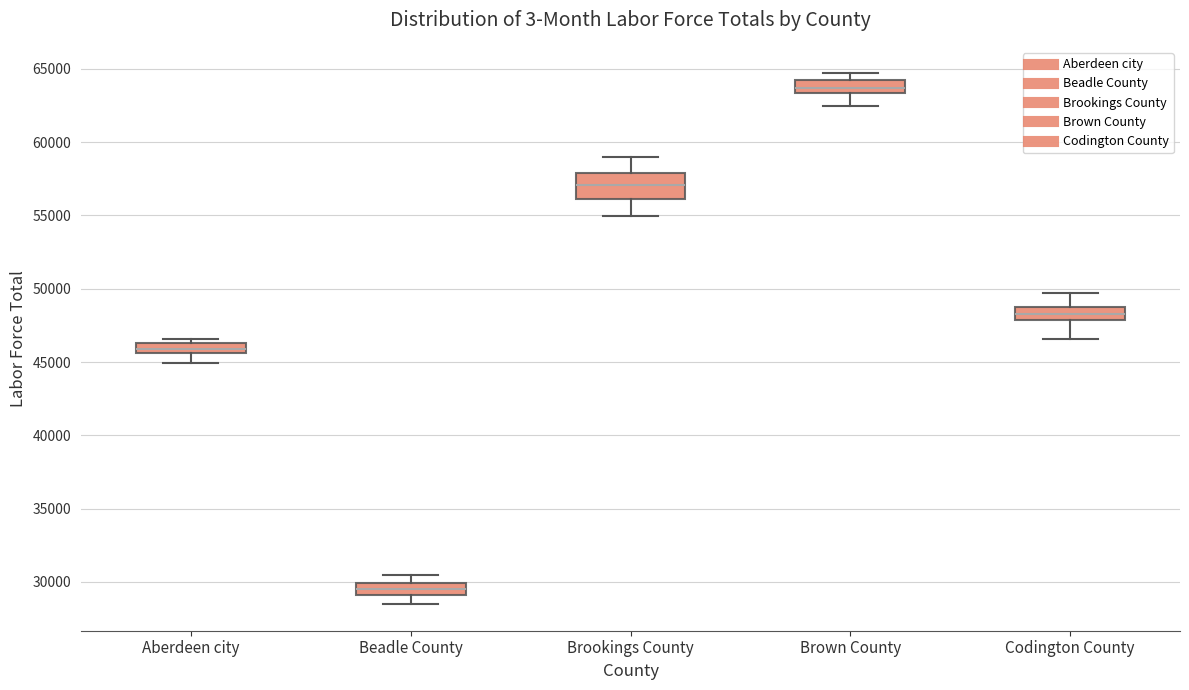

Where does the lower whisker of the box for Brown County end on the y-axis? The values are not printed on the chart, so give them approximately, as read against the axis.

62500